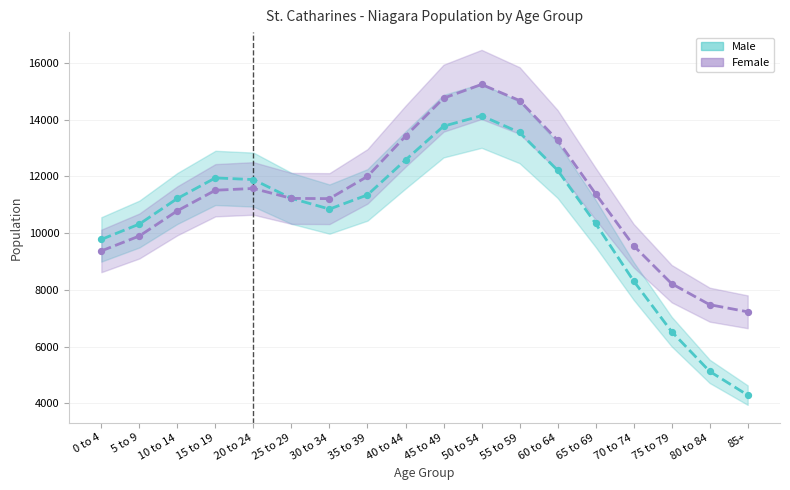

At which category is the sum across all series the highest?

50 to 54